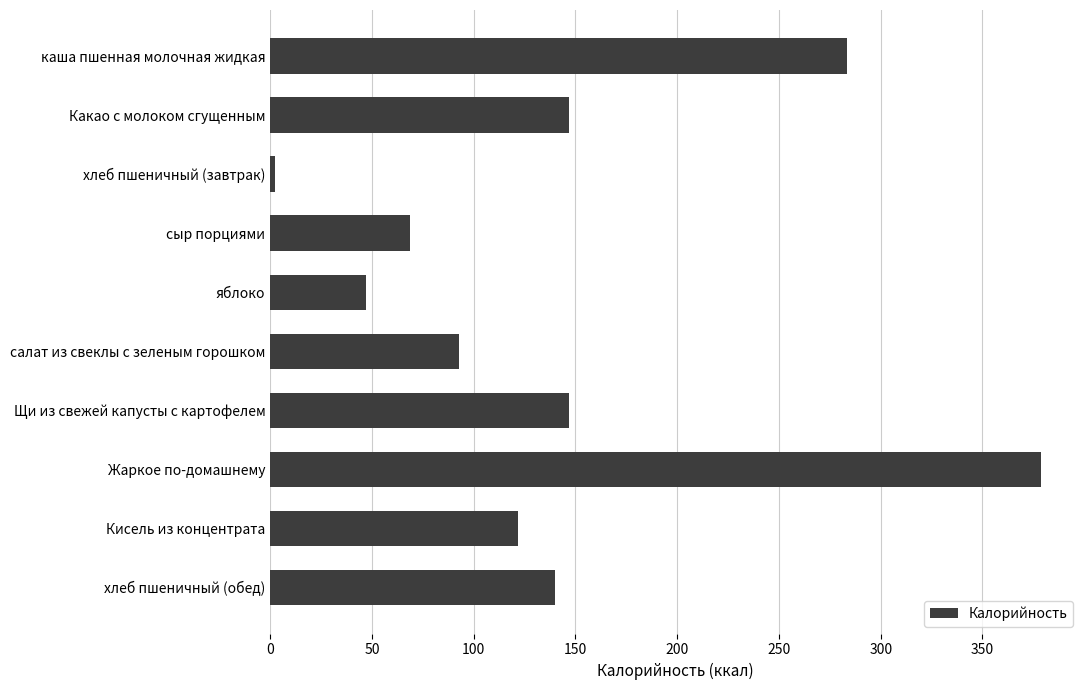

What is the difference between the second highest and minimum values?

281.3